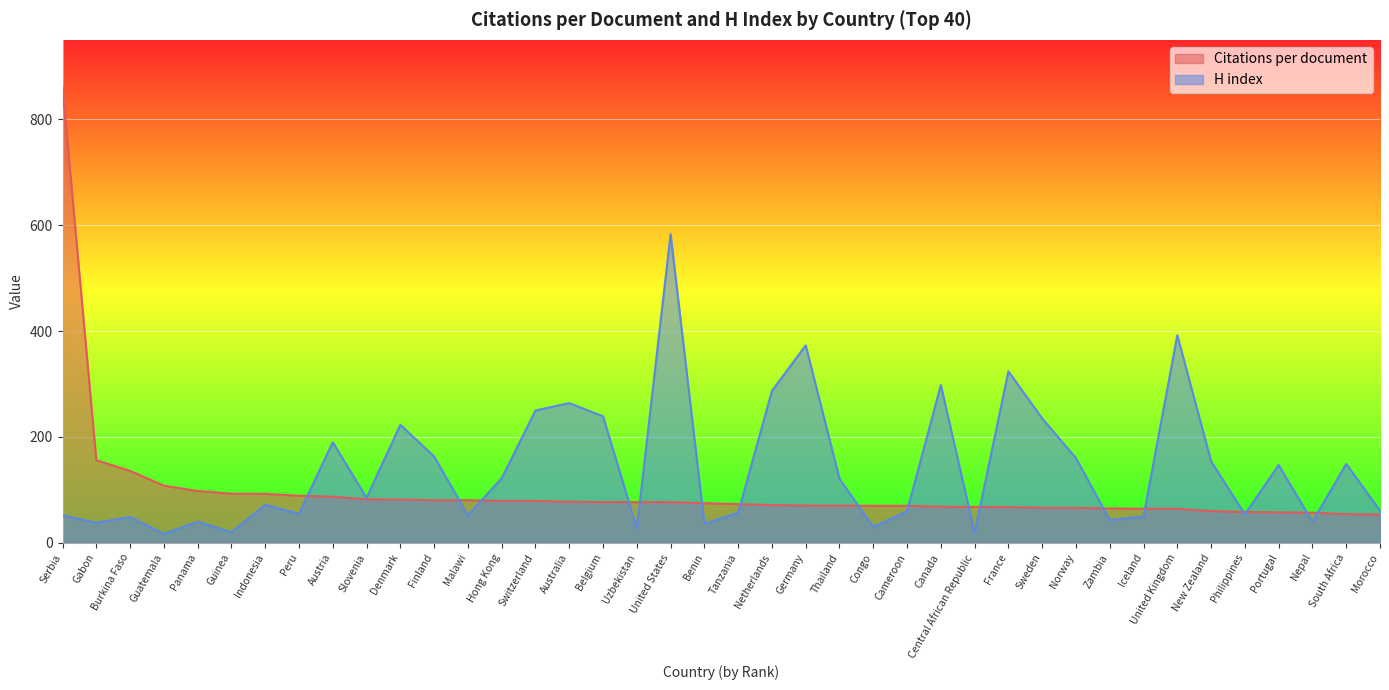

Which category has the highest value across all series?

Serbia